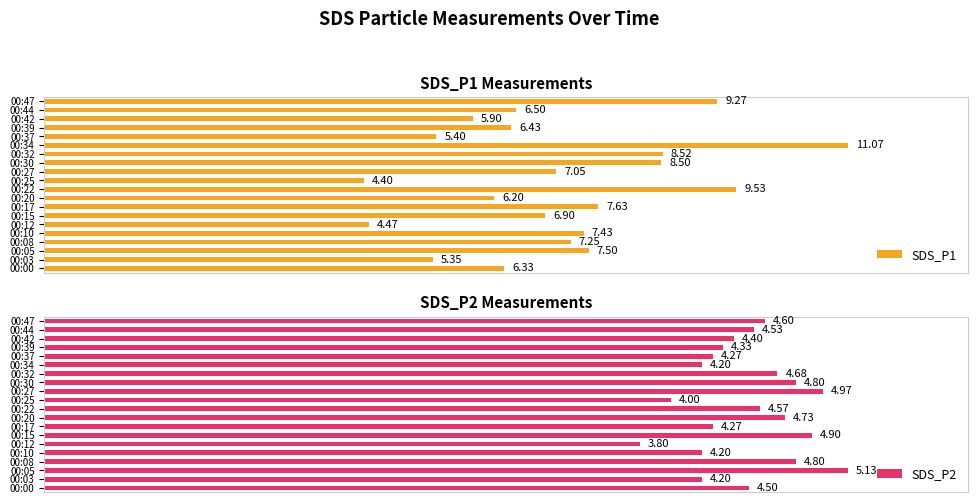

How many bars are there in total?

40